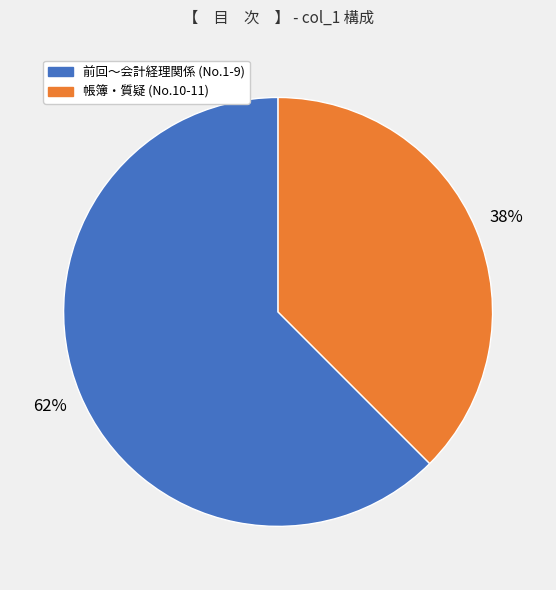

To the nearest percent, what is the average slice percentage?

50%